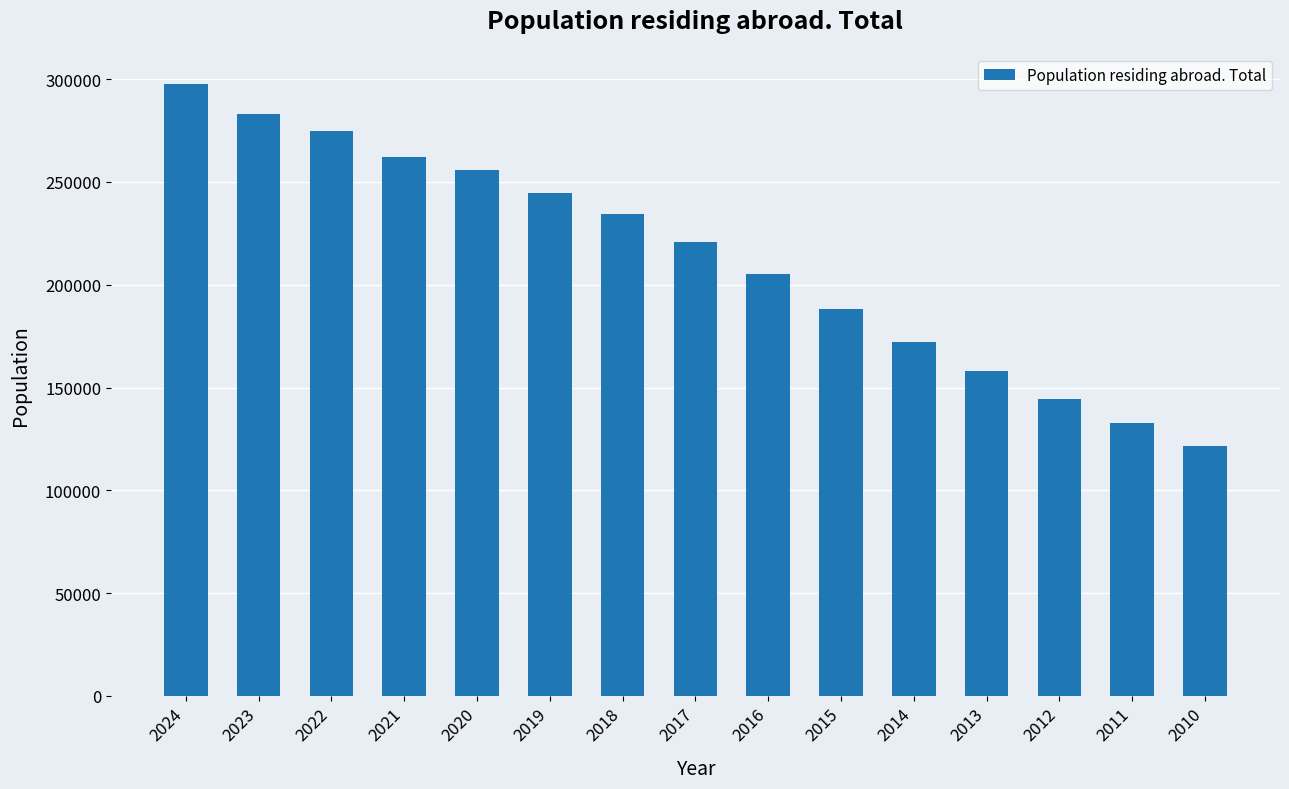

True or false: the data shows 220660 at 2017.

True